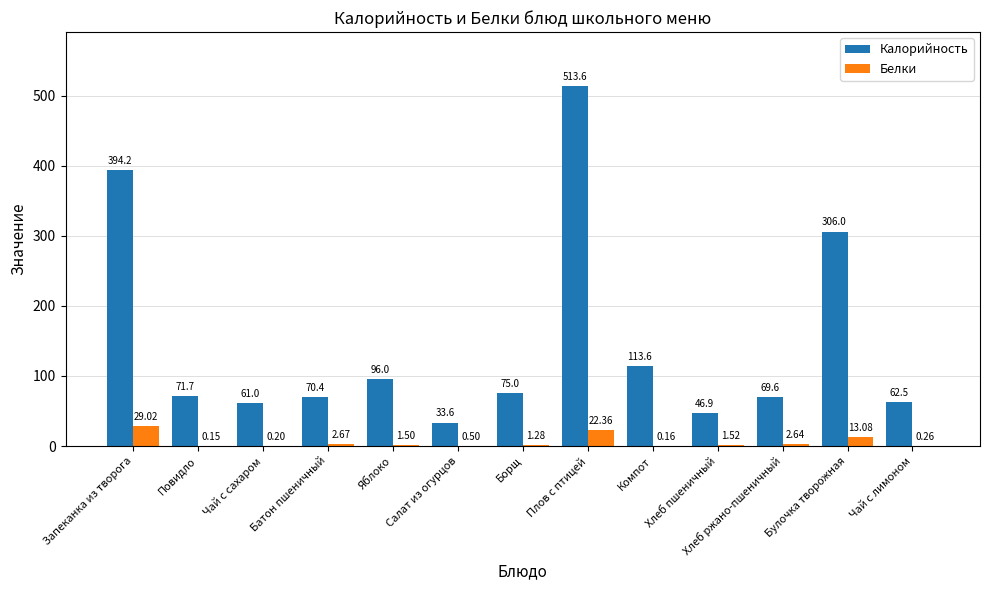

At which label is Белки closest to 14?

Булочка творожная